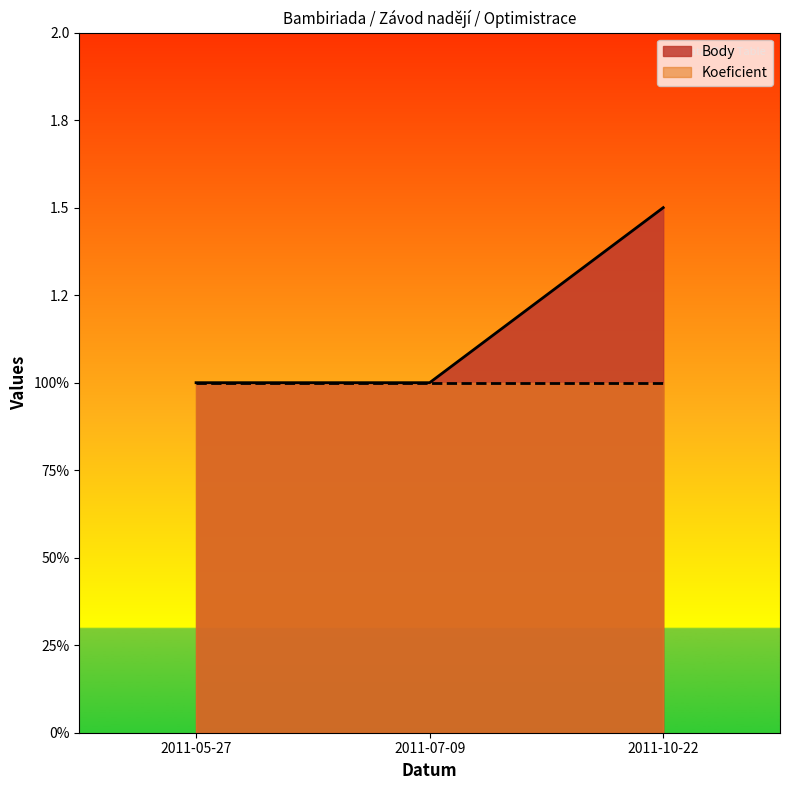

Does the chart display data point markers on the line(s)?

No